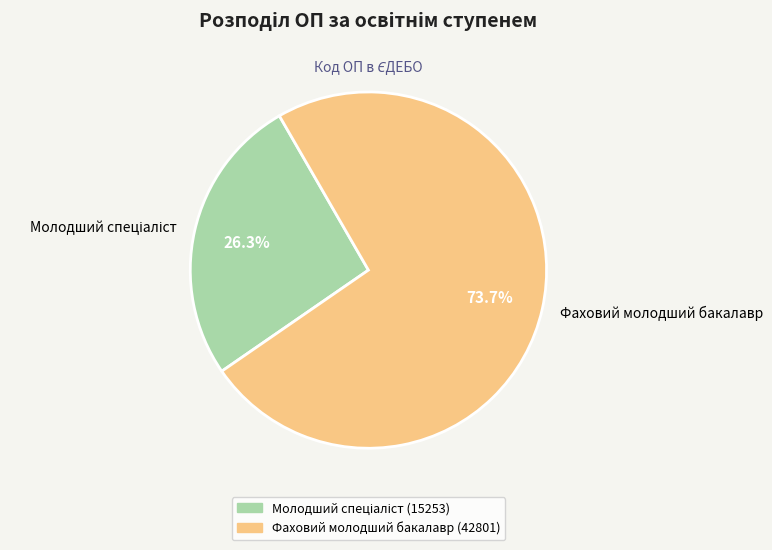

How many slices are in this pie chart?

2